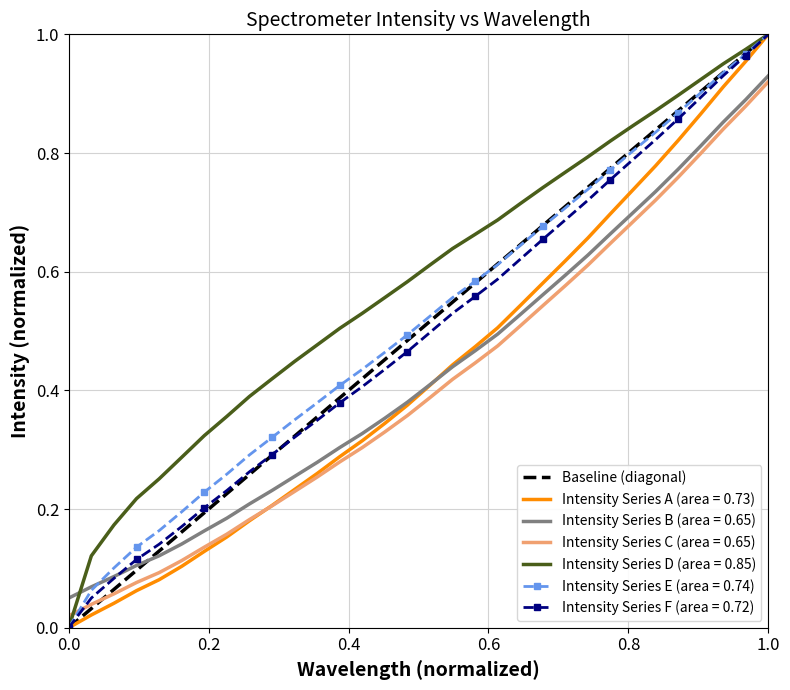

Which series ends up on top after the final intersection of Intensity Series D (area = 0.85) and Intensity Series B (area = 0.65)?

Intensity Series D (area = 0.85)